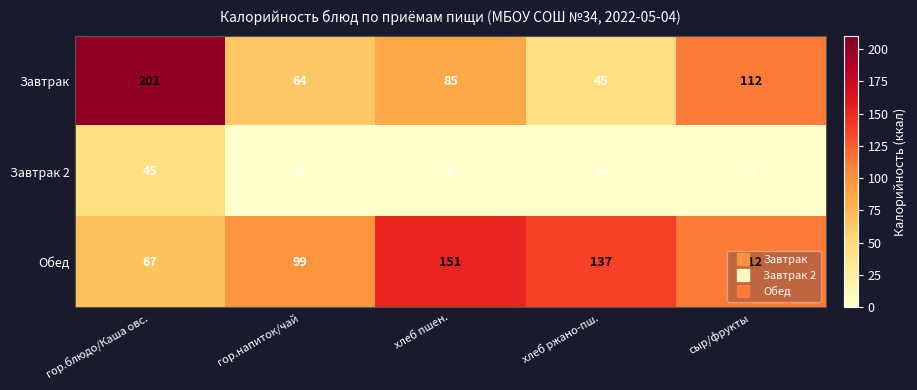

The value of Завтрак 2 at сыр/фрукты is -16. True or false?

False